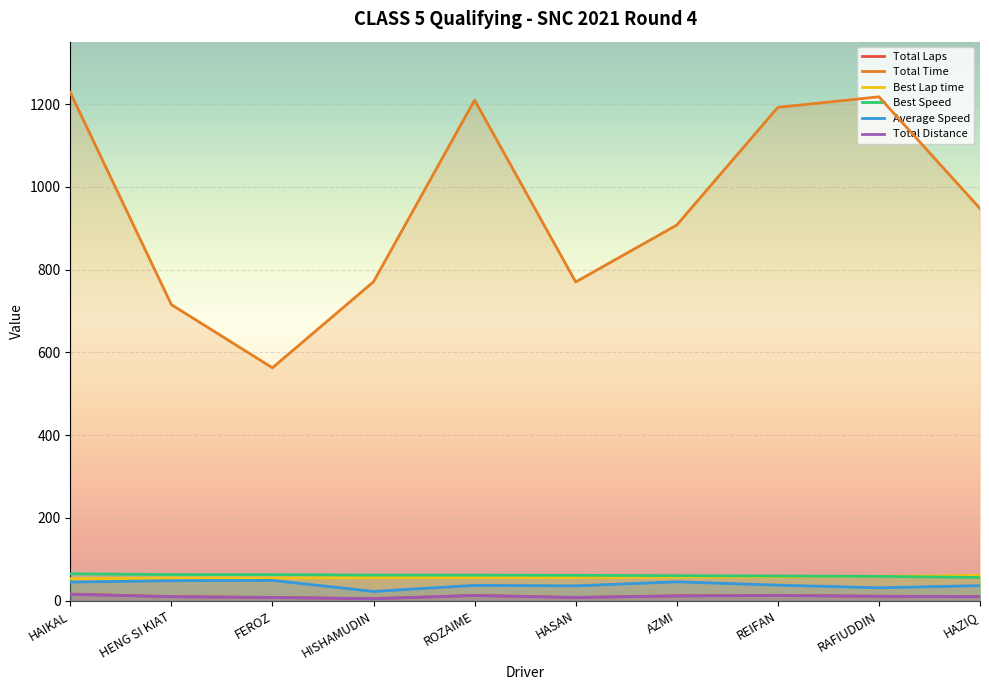

True or false: Average Speed and Best Speed cross at least once.

False